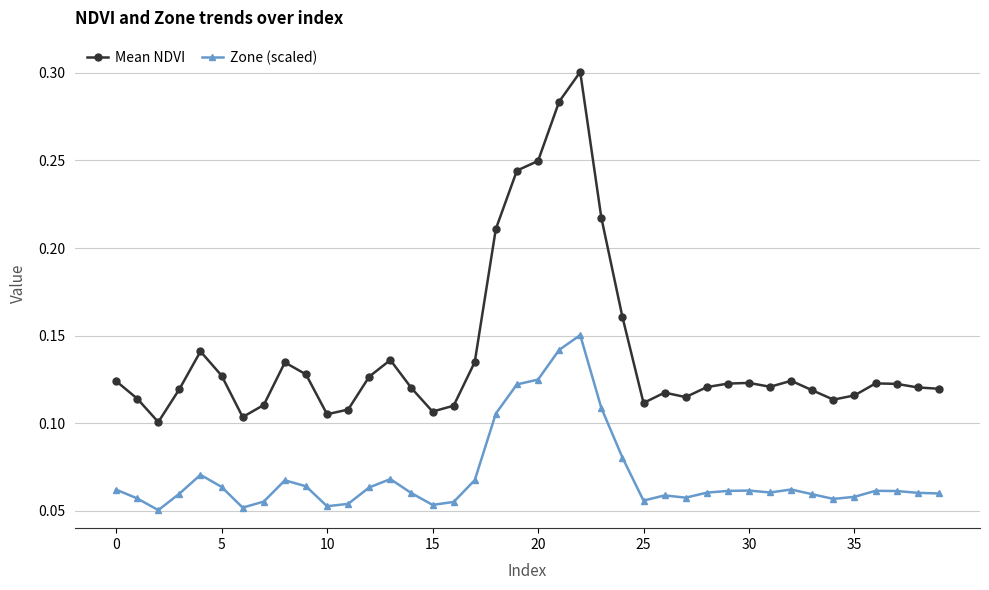

Which series has the largest total across all categories?

Mean NDVI